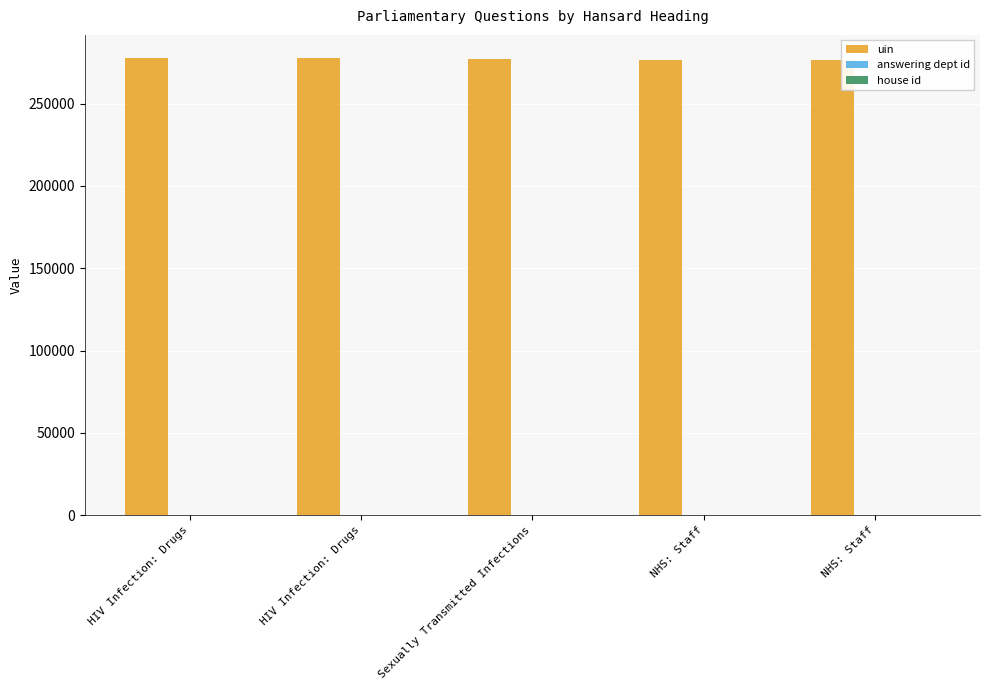

What is the highest value of the answering dept id series?

17